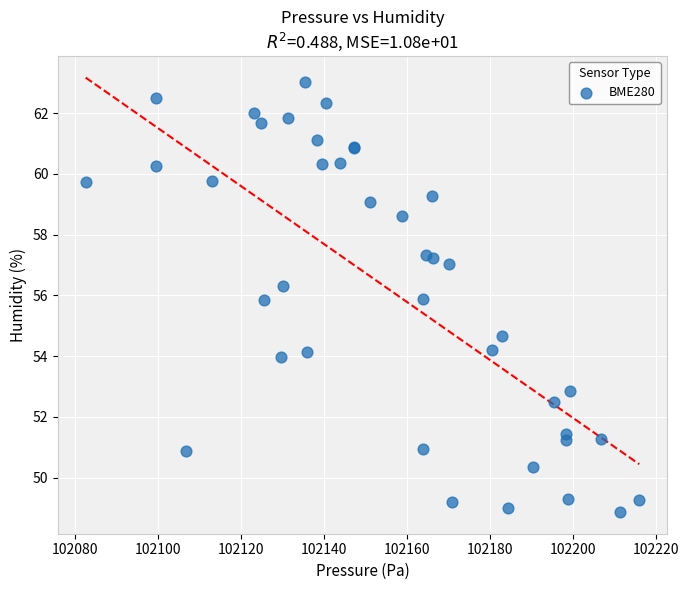

What Y value in the scatter plot is closest to 55?

54.7